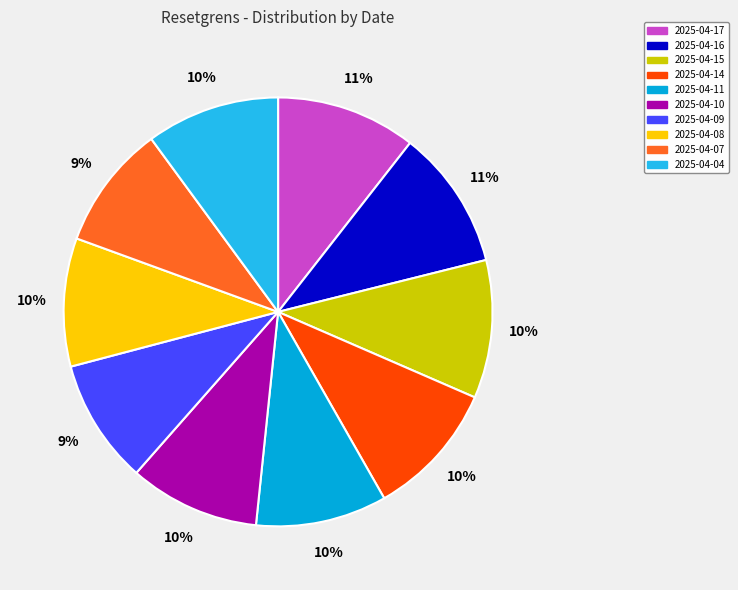

Does 2025-04-10 represent more than half of the total?

No